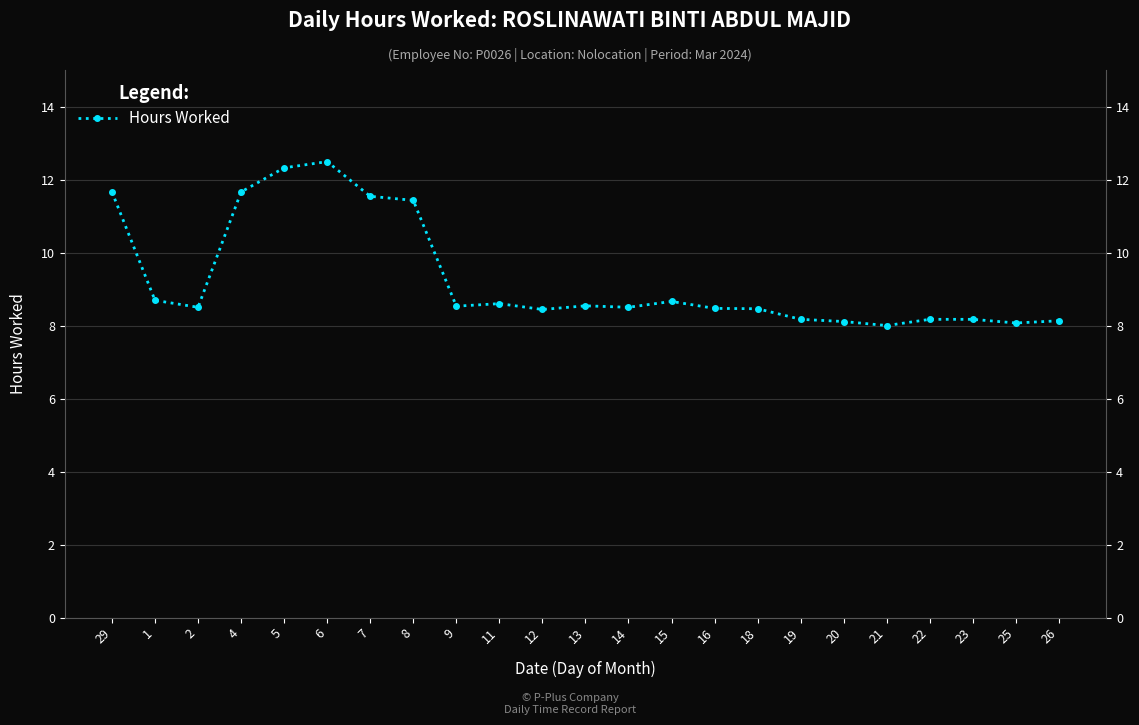

What is the label of the 2nd point from the left?

1